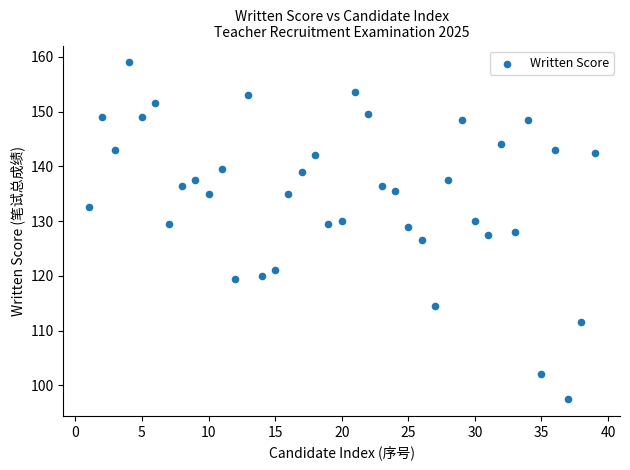

What is the range of X values (max minus min)?

38.0